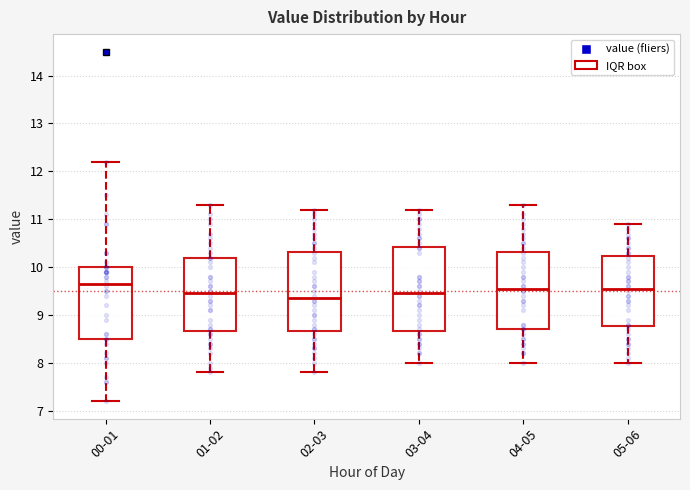

Where is the lower edge of the box for 03-04 on the y-axis? The values are not printed on the chart, so give them approximately, as read against the axis.

8.7